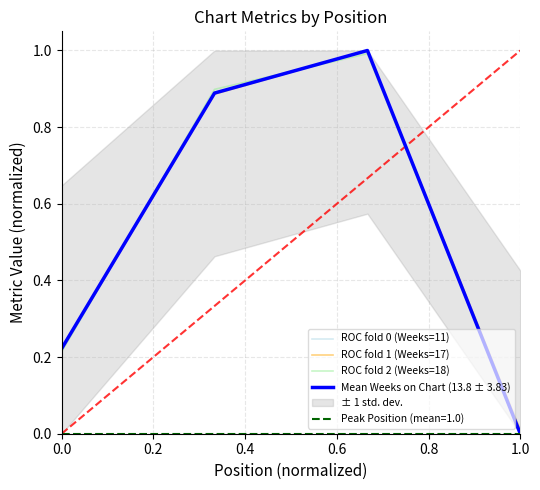

Which series has the largest total across all categories?

ROC fold 0 (Weeks=11)